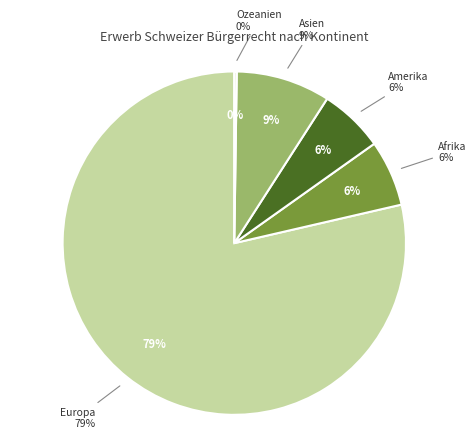

Which category has the smallest portion of the pie?

Ozeanien